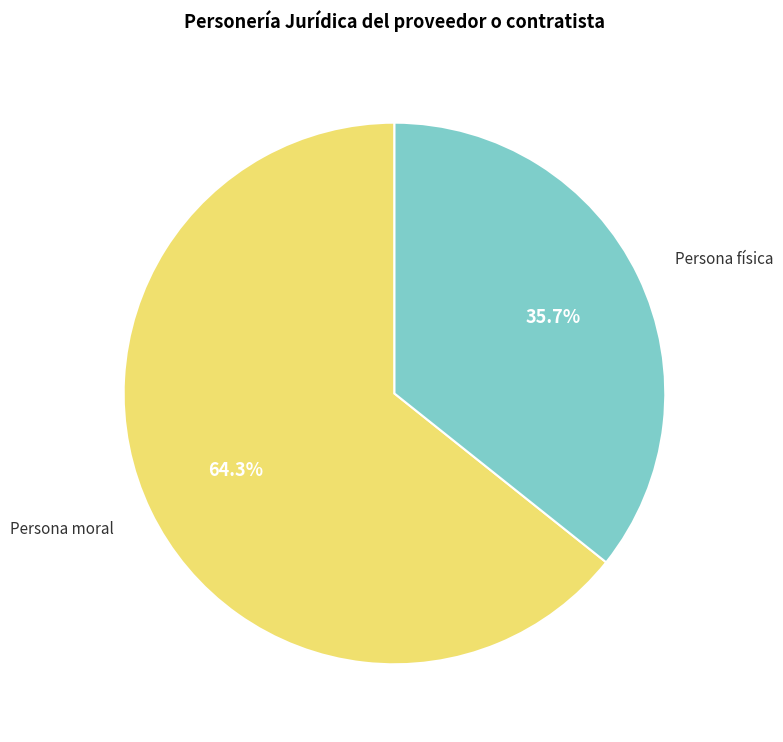

Is it true that Persona moral is 64% of the pie?

True